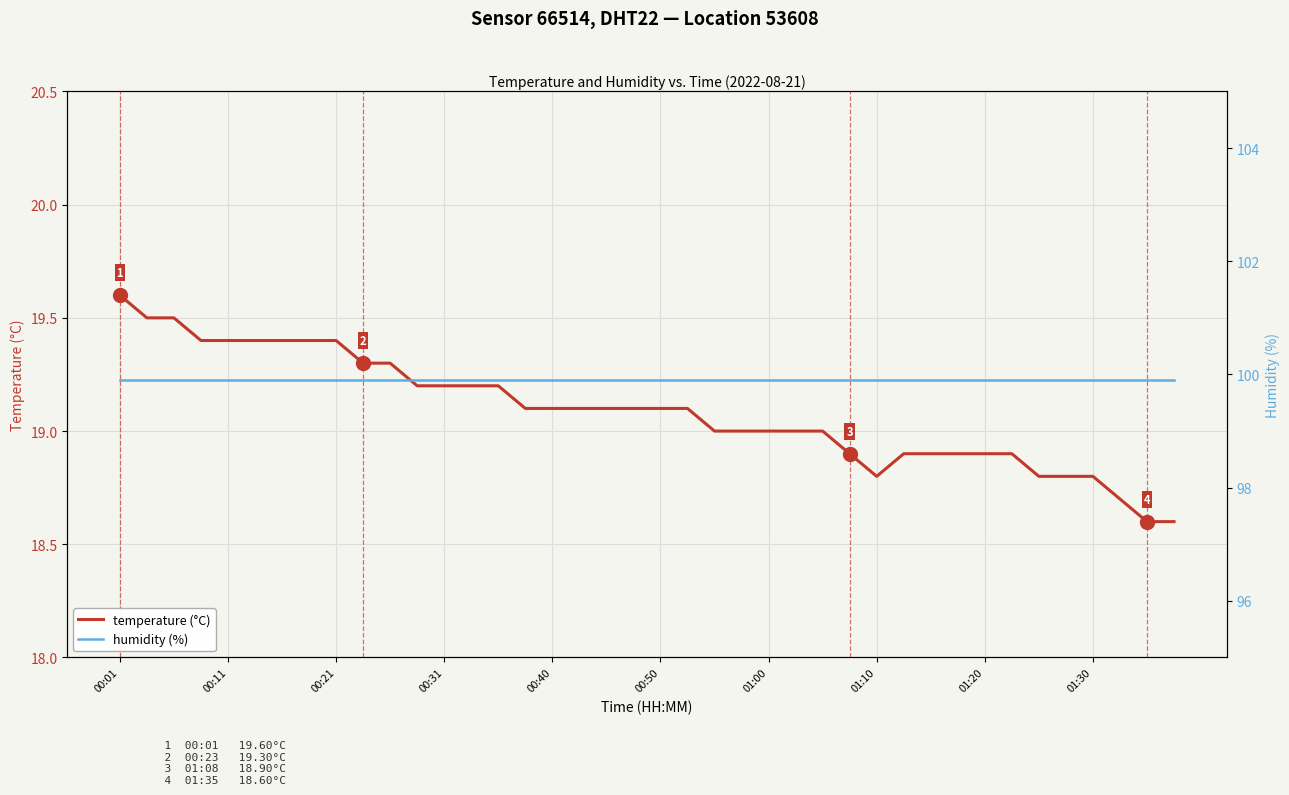

What is the difference between the highest and lowest values at 38?

81.3